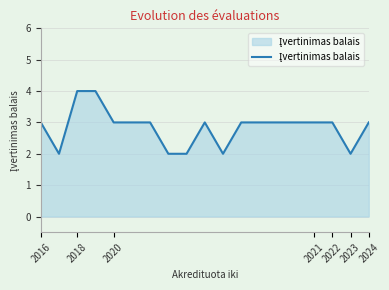

What is the maximum value shown in the chart?

4